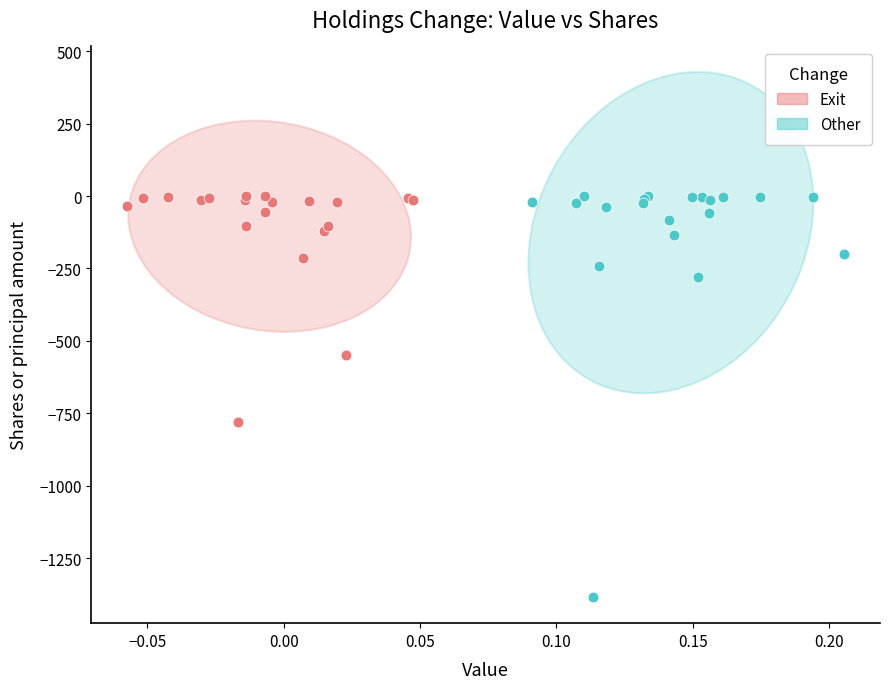

Which series reaches the minimum Y coordinate?

Other